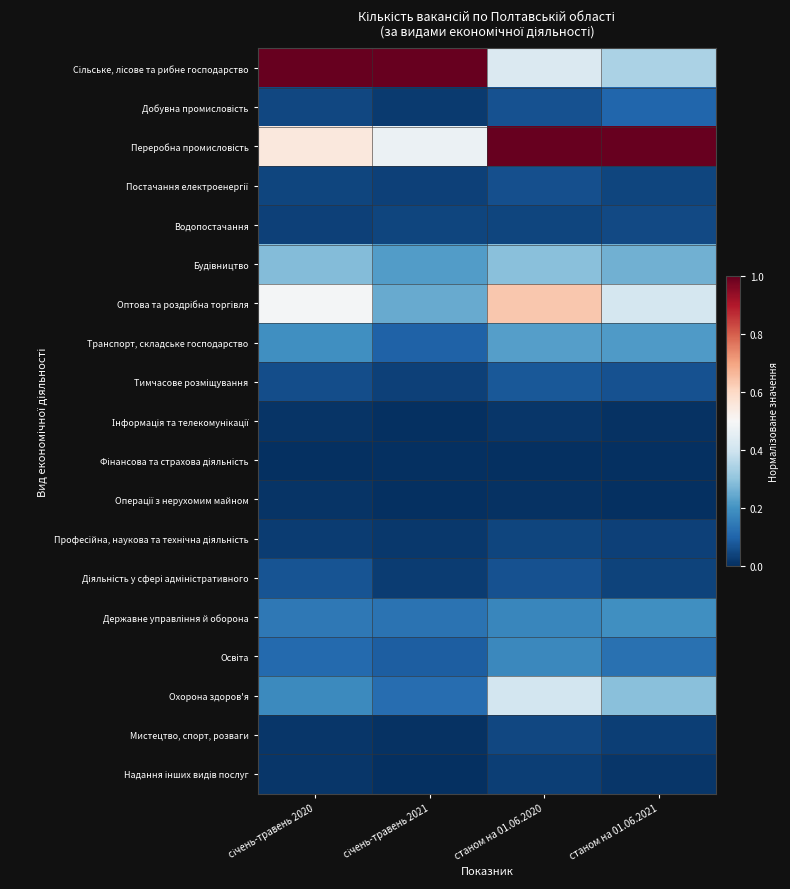

How many categories are shown in the chart?

4